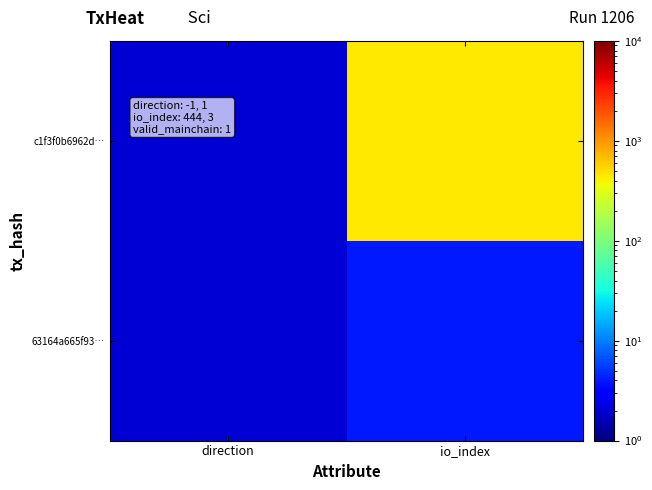

Reading right to left, list all the values displayed in this chart.

c1f3f0b6962d…: io_index=445	direction=2
63164a665f93…: io_index=4	direction=2